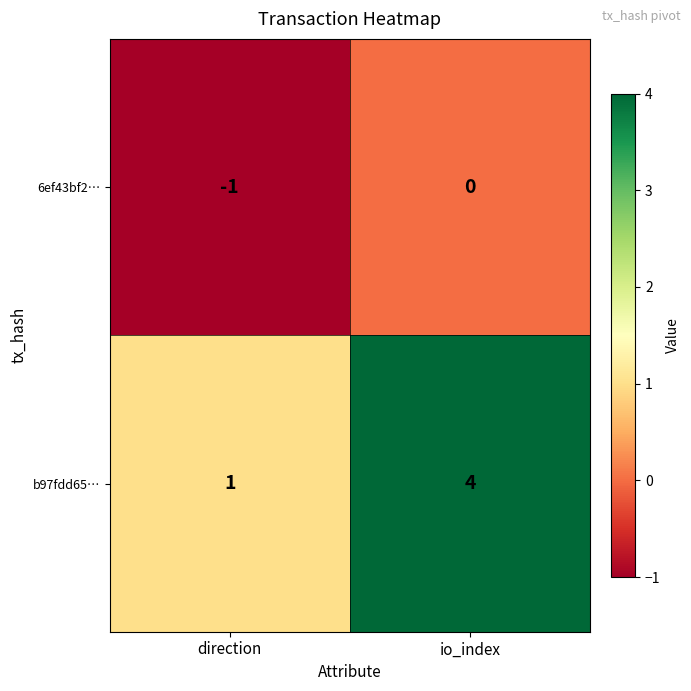

Rank the series by their average value, from lowest to highest.

6ef43bf2…, b97fdd65…